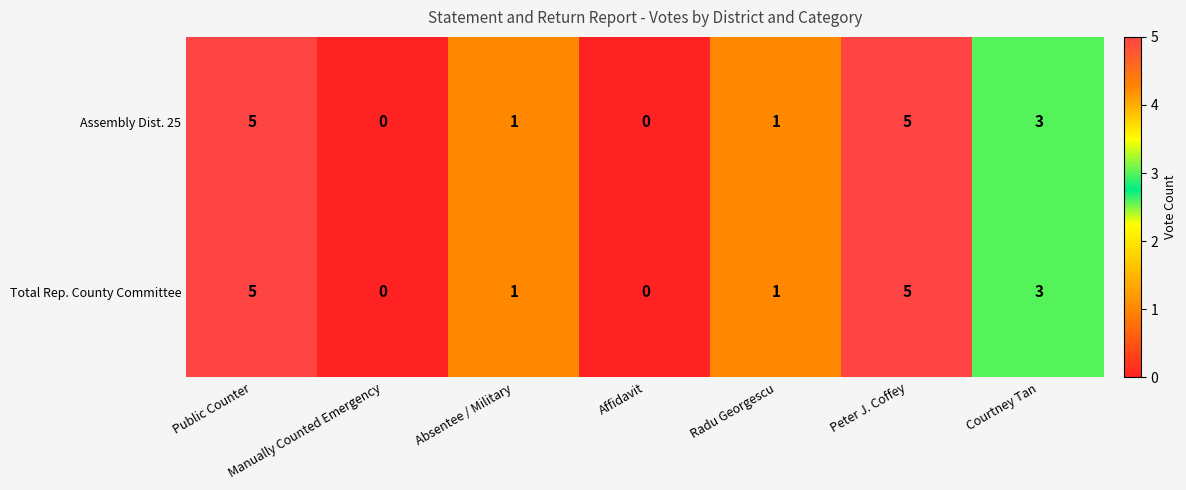

True or false: Assembly Dist. 25 has a value of 1 at Radu Georgescu.

True